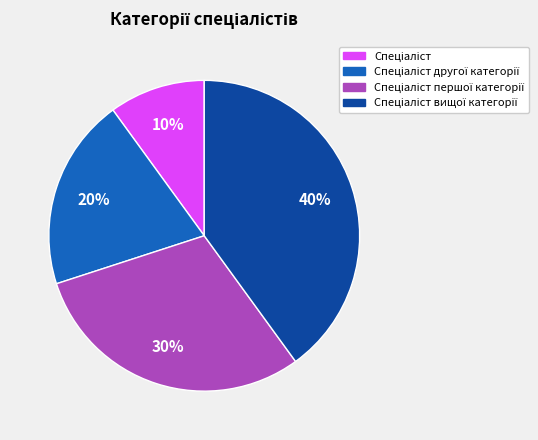

To the nearest percent, what is the difference between the largest and smallest slice percentages?

30%